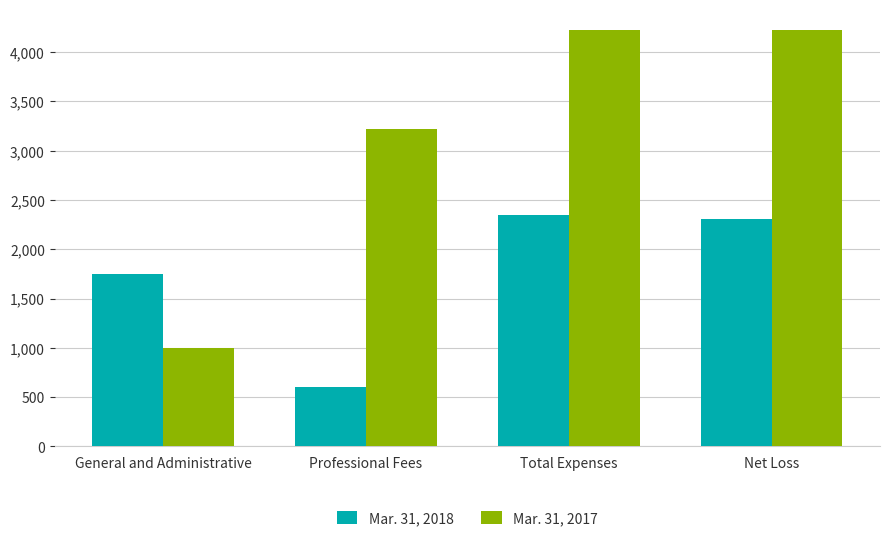

Is the value of Mar. 31, 2017 at Total Expenses greater than the value of Mar. 31, 2018 at Professional Fees?

Yes